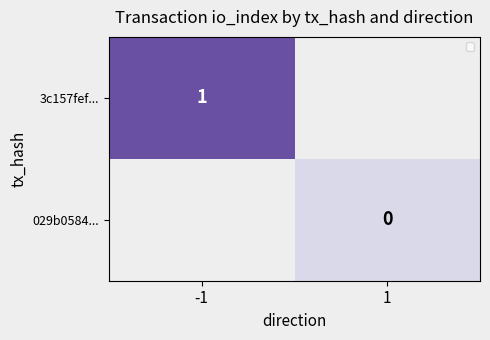

The 3c157fef... series shows 0.4 at -1. True or false?

False